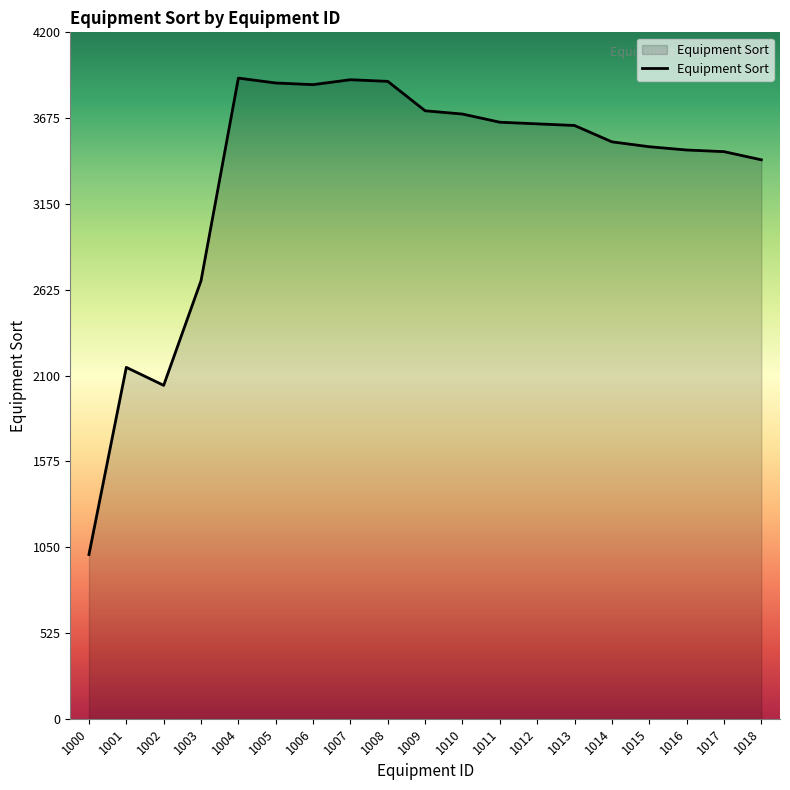

At which label is the value closest to 2462?

1003